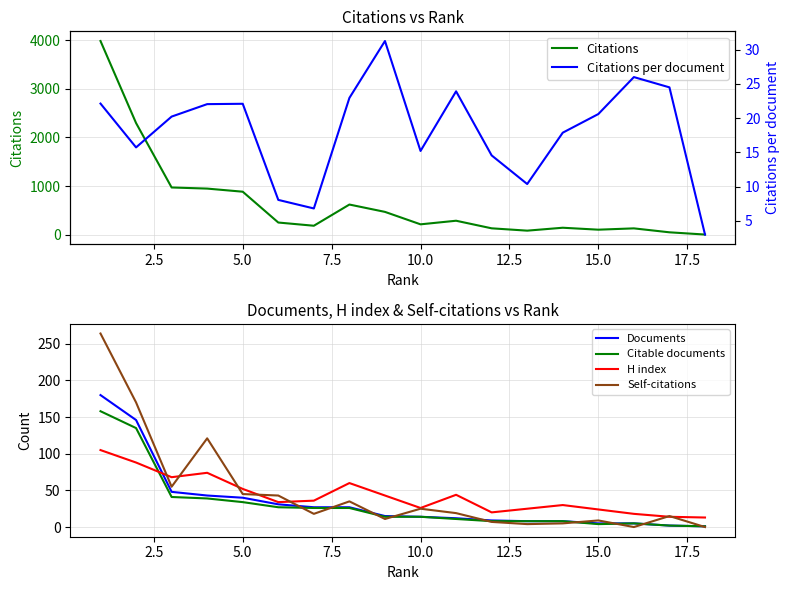

What is the maximum value for Documents?

180